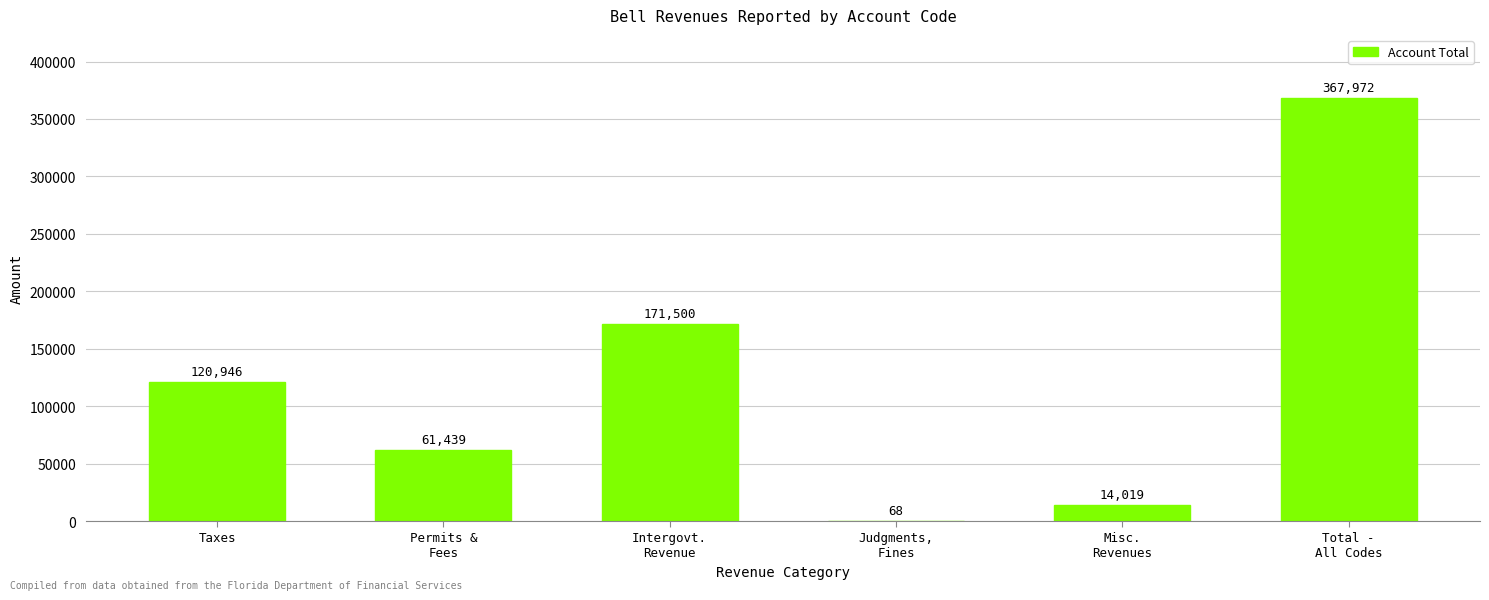

Reading right to left, transcribe all the data shown in this chart.

Total -
All Codes=367972	Misc.
Revenues=14019	Judgments,
Fines=68	Intergovt.
Revenue=171500	Permits &
Fees=61439	Taxes=120946